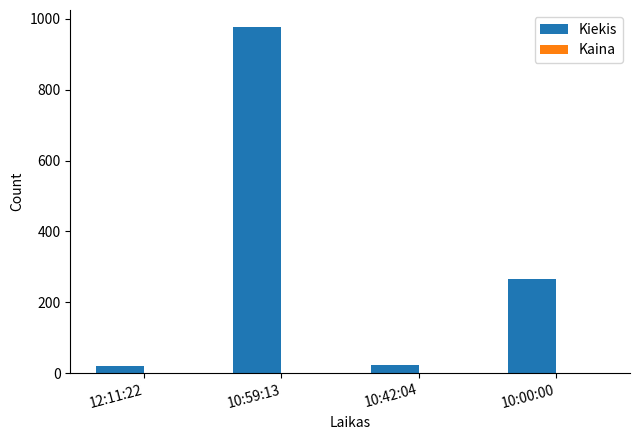

What is the total value across all series at 10:00:00?

265.1